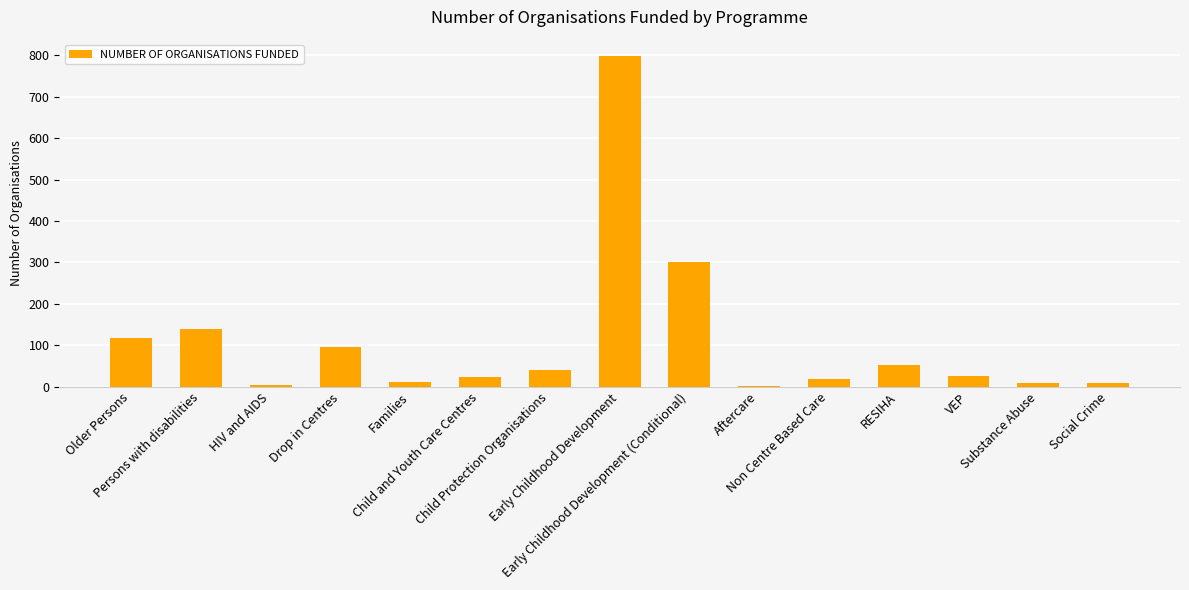

The chart shows a value of 12 at Families. True or false?

True